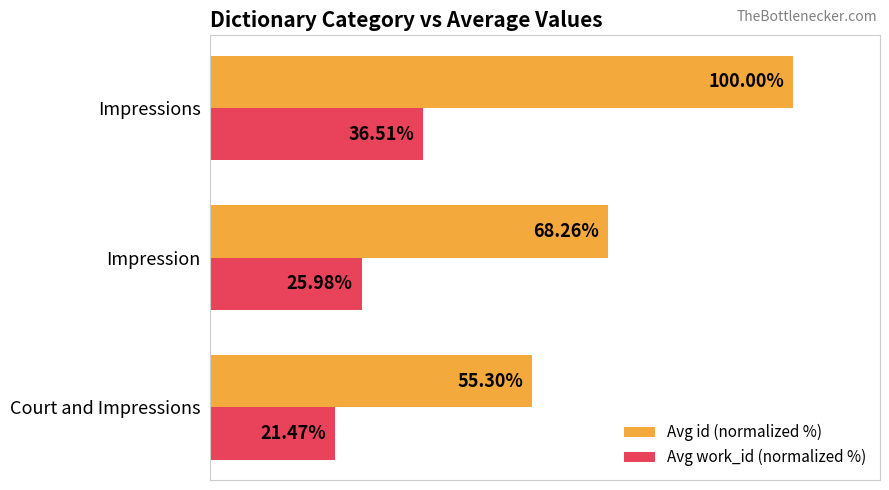

Between Court and Impressions and Impressions, which series saw the biggest shift?

Avg id (normalized %)